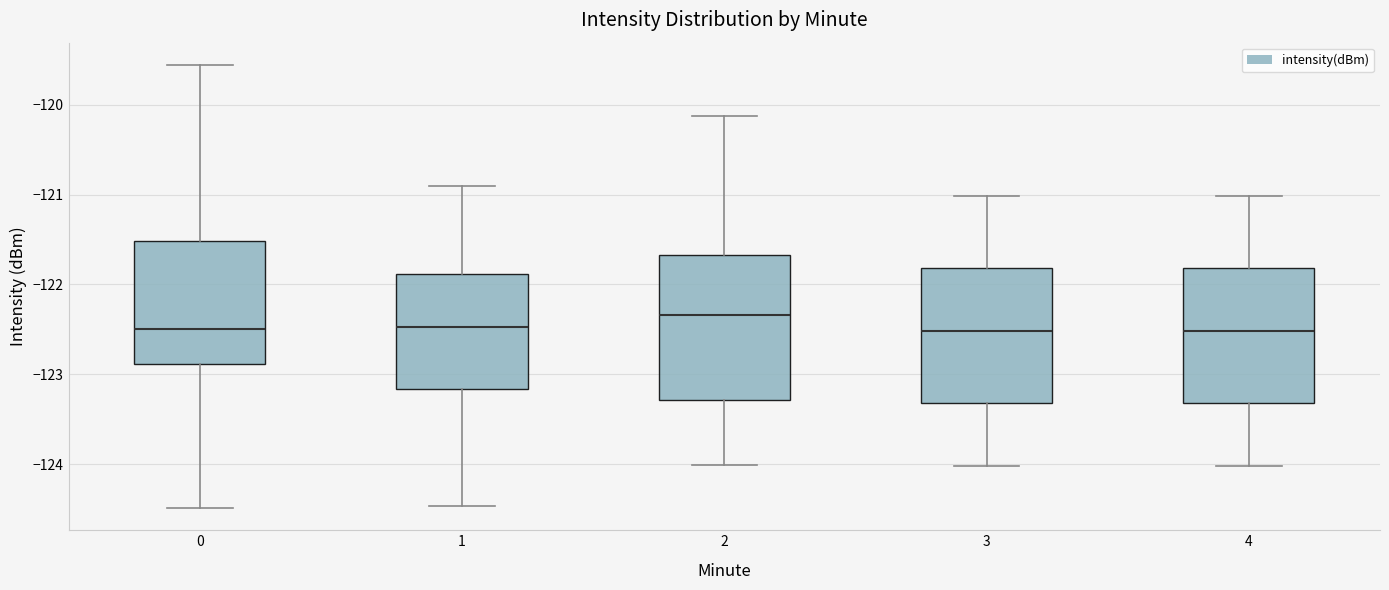

Reading left to right, transcribe this box plot: for each box, give where its median line is, the range the box spans, and where its two whiskers end, as read against the y-axis. The values are not printed on the chart, so give them approximately, as read against the axis.

0: median -122.5, box -122.9 to -121.5, whiskers -124.5 to -119.6
1: median -122.5, box -123.2 to -121.9, whiskers -124.5 to -120.9
2: median -122.3, box -123.3 to -121.7, whiskers -124.0 to -120.1
3: median -122.5, box -123.3 to -121.8, whiskers -124.0 to -121.0
4: median -122.5, box -123.3 to -121.8, whiskers -124.0 to -121.0